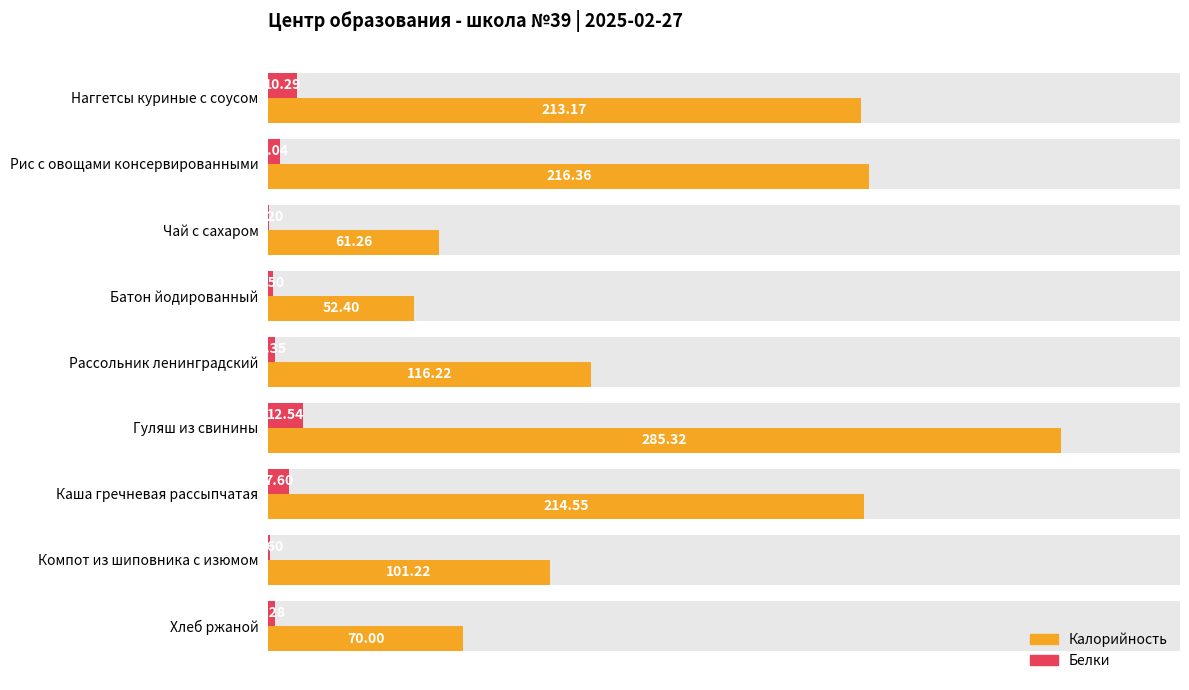

How many groups of bars are there?

9